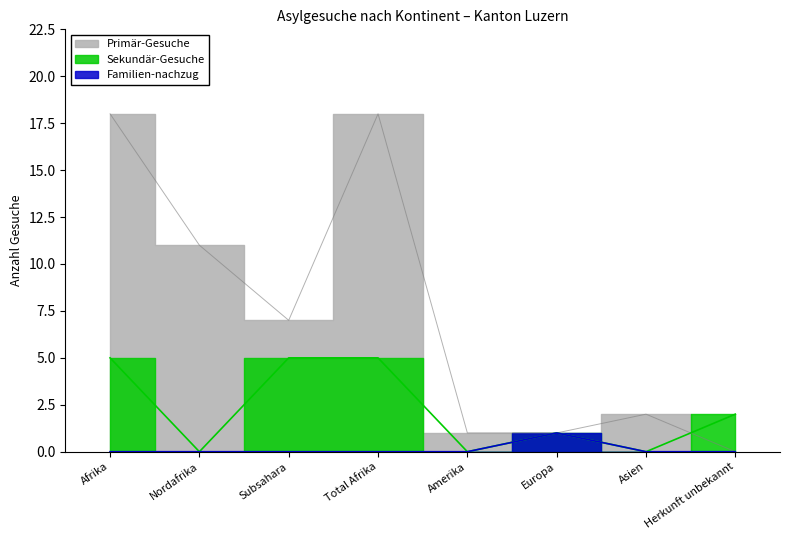

Which category has the highest value across all series?

Afrika